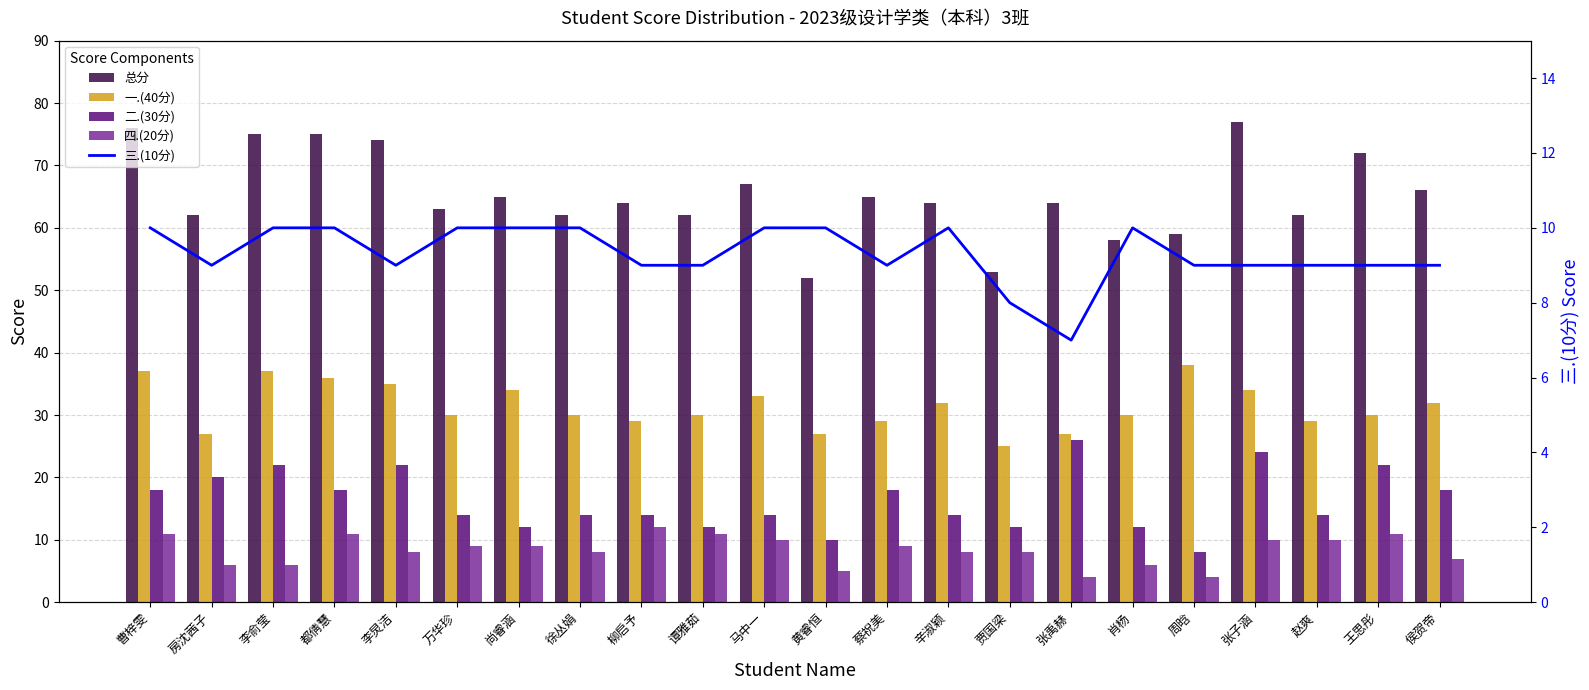

Which has a higher value, 肖杨 or 王思彤?

王思彤